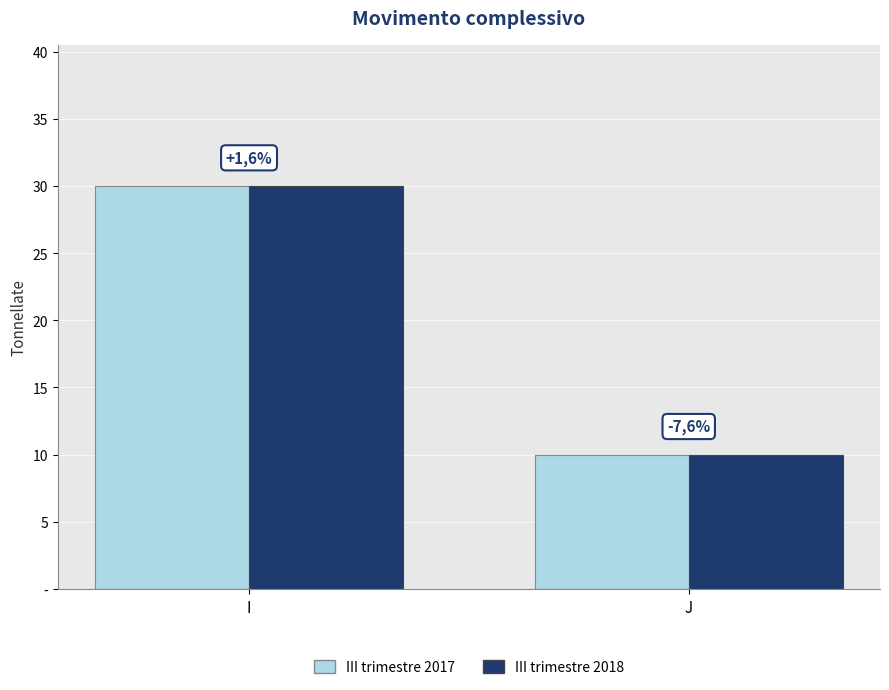

What is the difference between the III trimestre 2018 values at J and I?

20